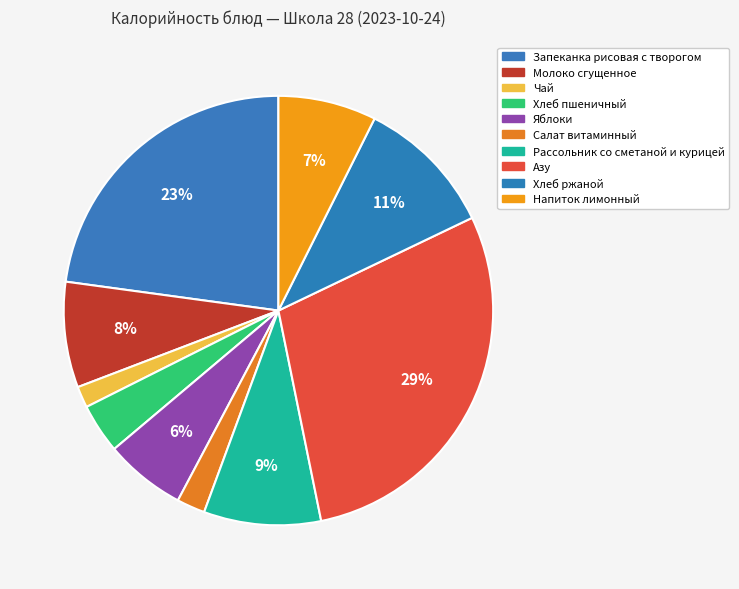

Rank the categories by value from lowest to highest.

Чай, Салат витаминный, Хлеб пшеничный, Яблоки, Напиток лимонный, Молоко сгущенное, Рассольник со сметаной и курицей, Хлеб ржаной, Запеканка рисовая с творогом, Азу